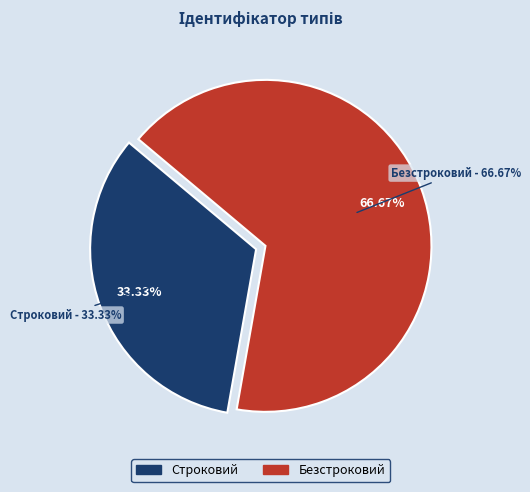

Does Строковий account for over 50% of the chart?

No